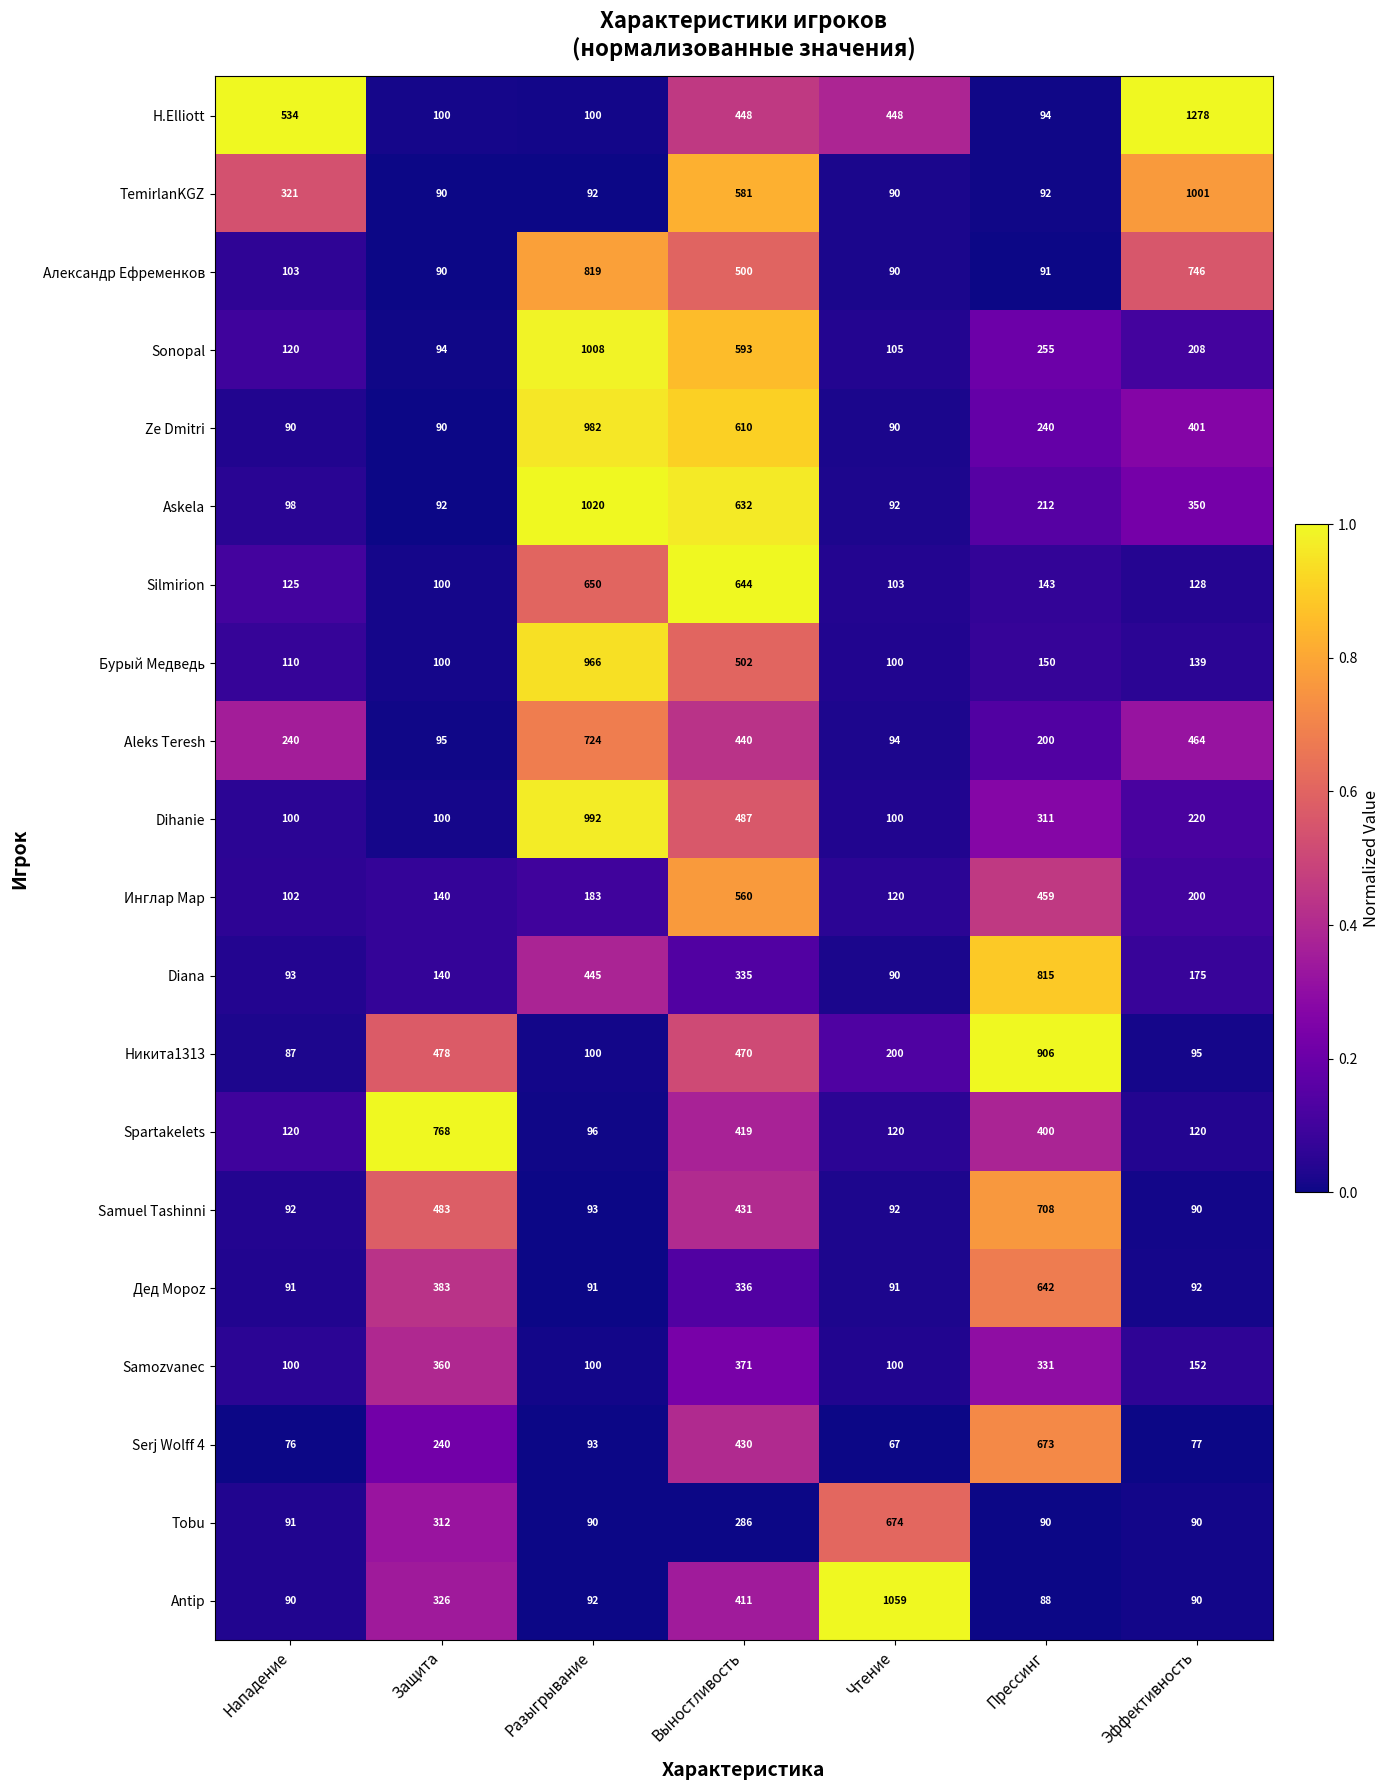

At which category is the sum across all series the highest?

Выностливость